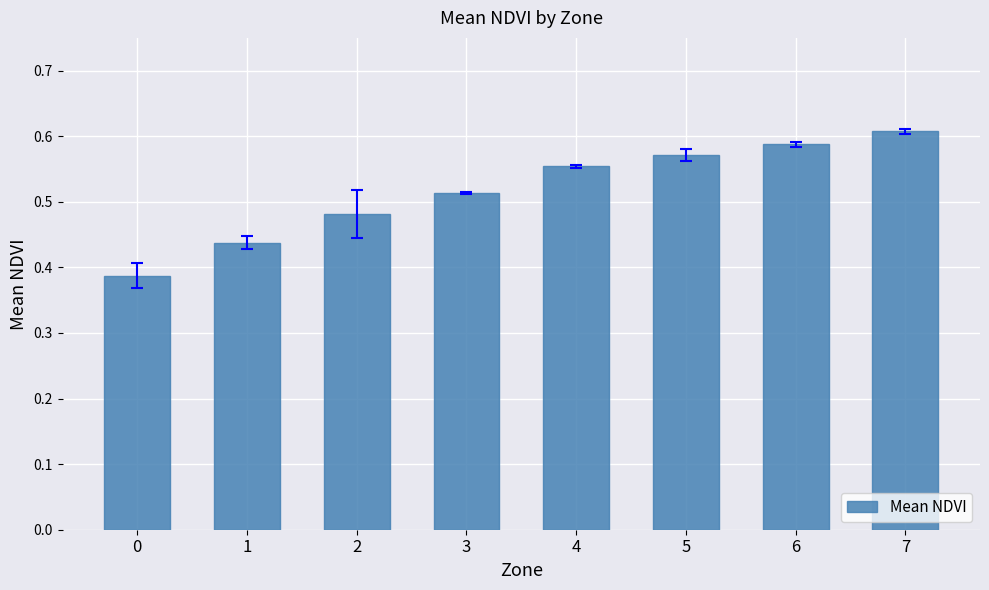

Count the values in the range 0 to 1.

8